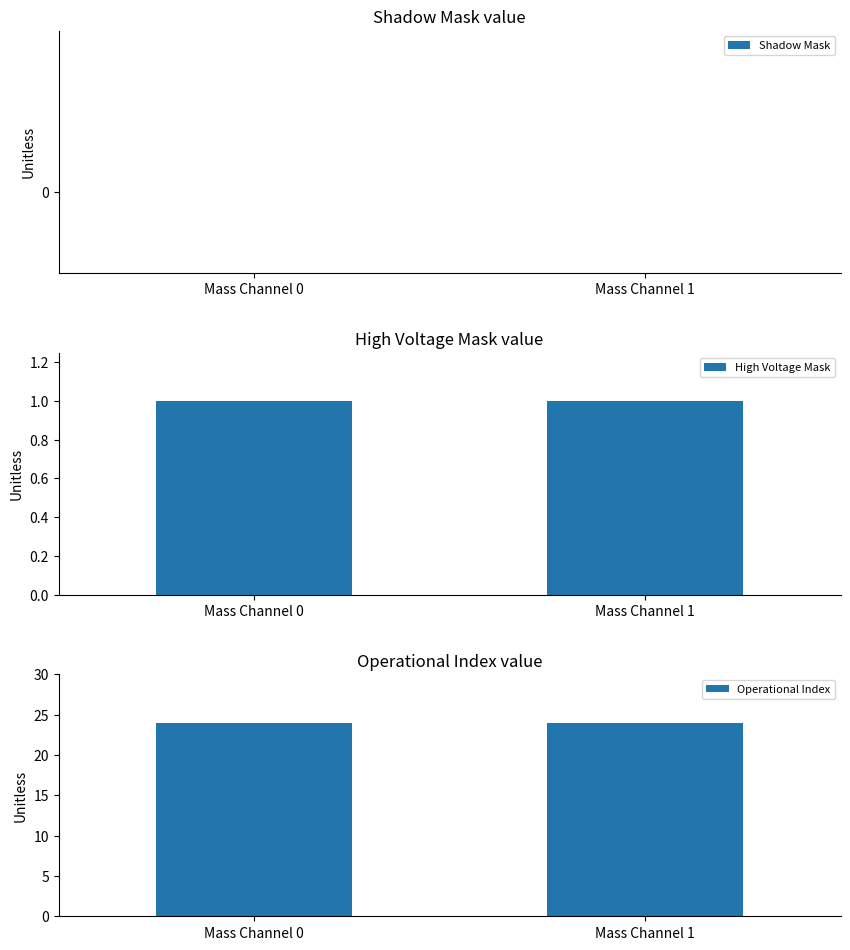

Between Mass Channel 0 and Mass Channel 1, which series saw the biggest shift?

Shadow Mask